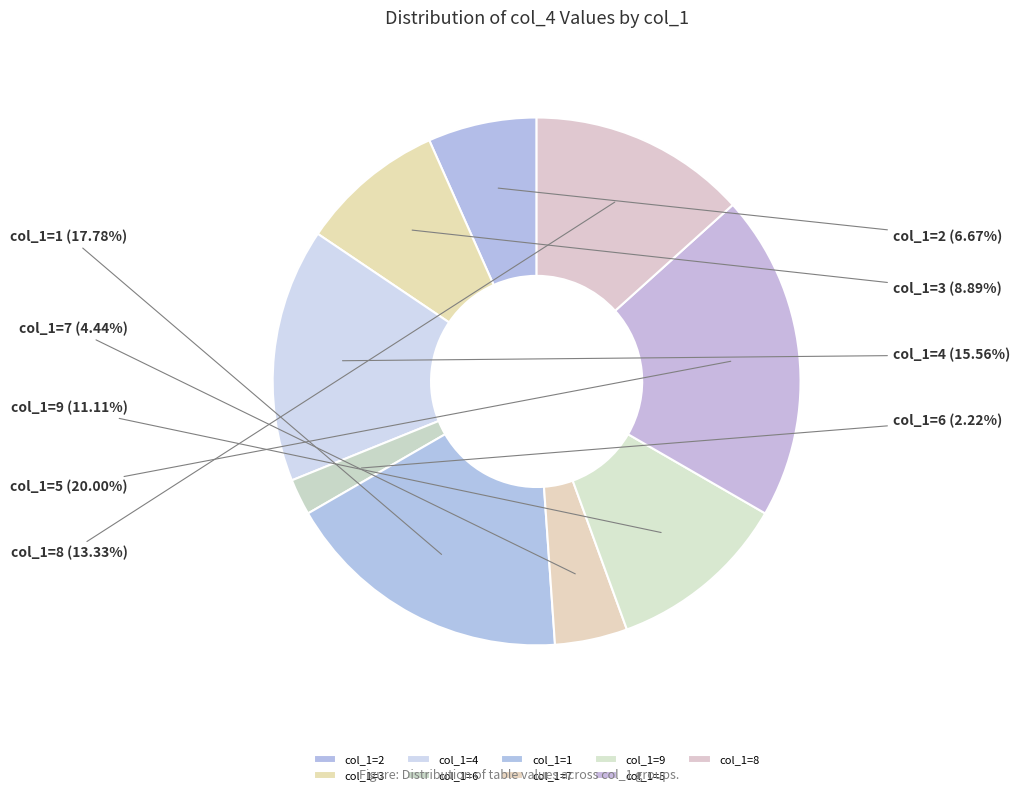

Rank the categories by value from highest to lowest.

col_1=5, col_1=1, col_1=4, col_1=8, col_1=9, col_1=3, col_1=2, col_1=7, col_1=6